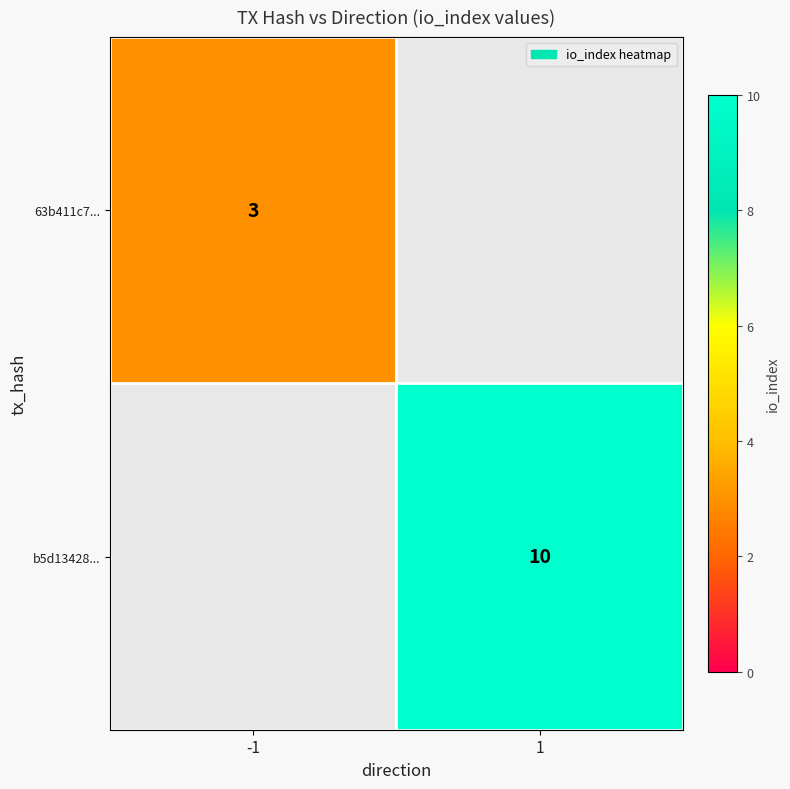

True or false: b5d13428... has a value of 10 at 1.

True